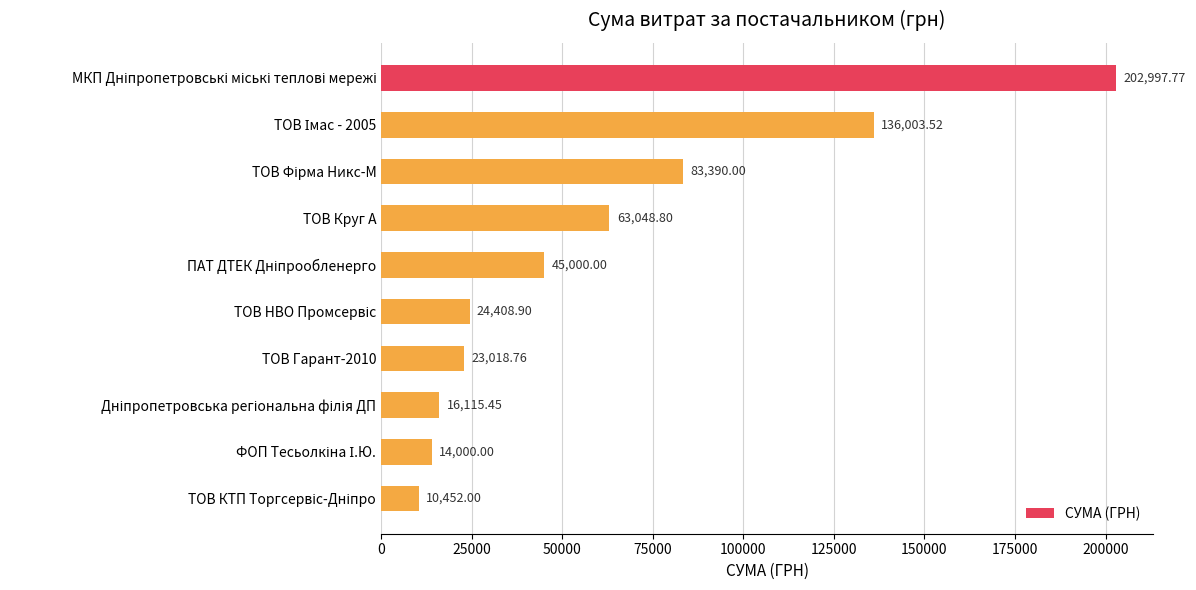

How many distinct data groups are displayed?

1